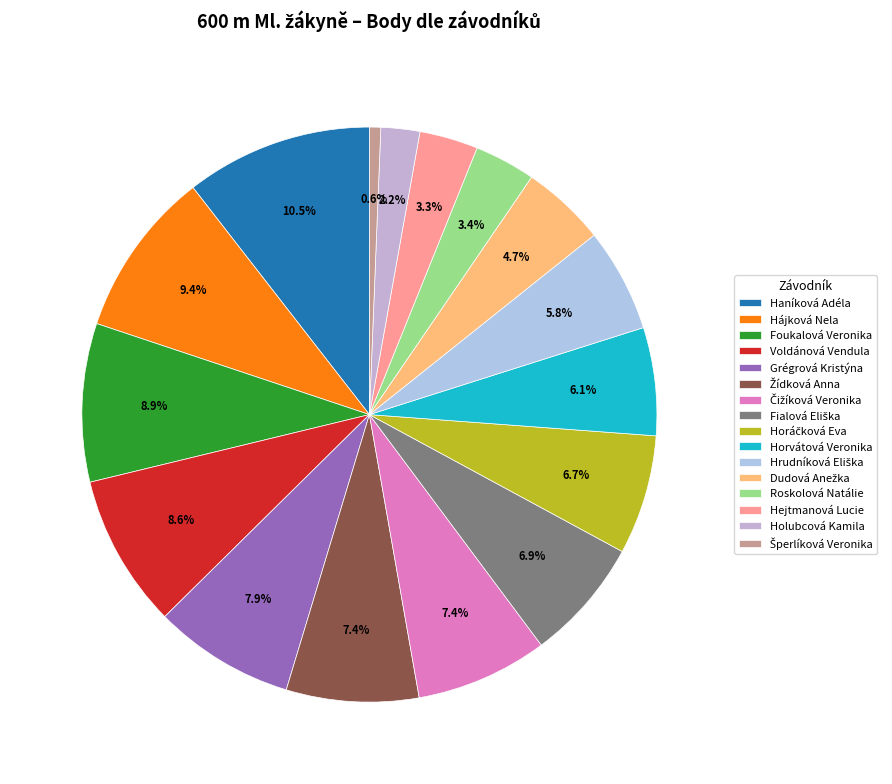

Between Haníková Adéla and Holubcová Kamila, which is larger?

Haníková Adéla